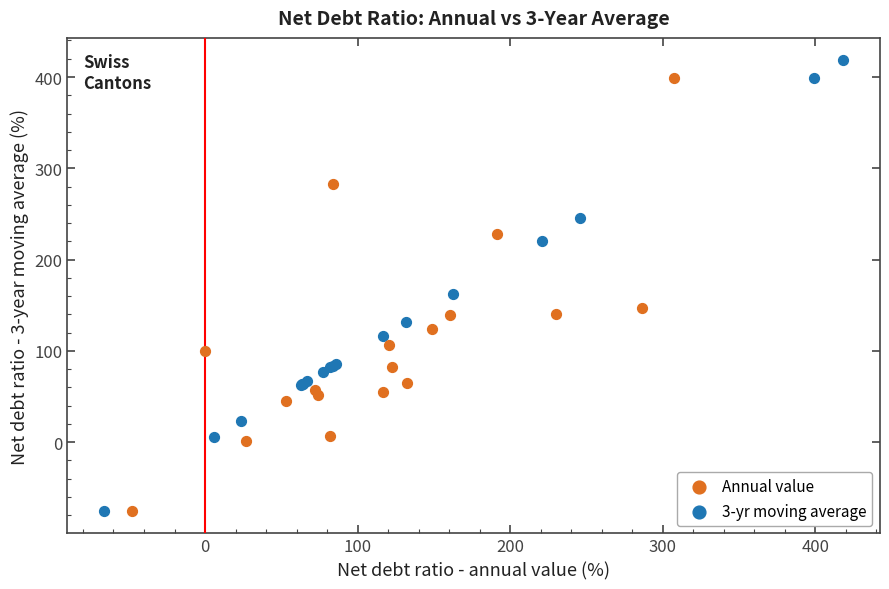

Which series has the widest spread of Y values?

3-yr moving average